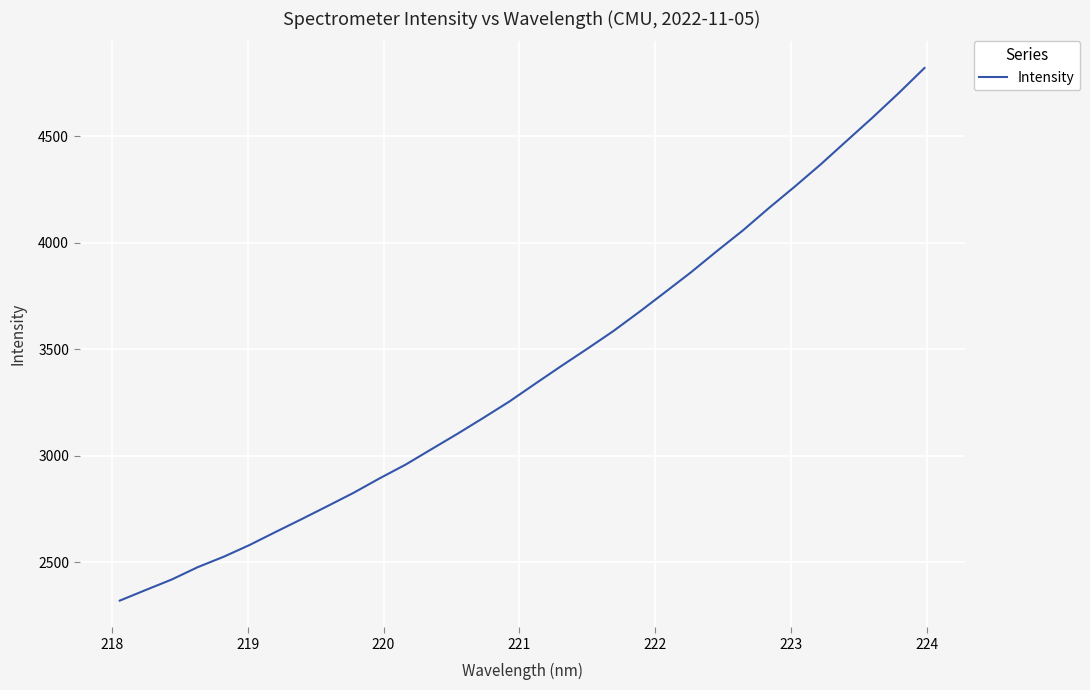

What is the difference between the maximum and minimum values?

2499.2